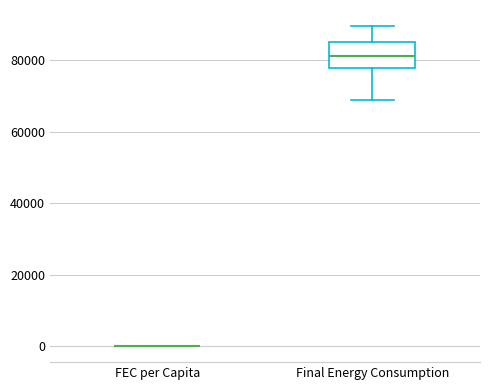

Reading left to right, read every box against the y-axis: the position of its median line, the range the box covers, and the ends of its whiskers. The values are not printed on the chart, so give them approximately, as read against the axis.

FEC per Capita: box collapsed to a line at 0, whiskers 0 to 0
Final Energy Consumption: median 82000, box 78000 to 86000, whiskers 68000 to 90000